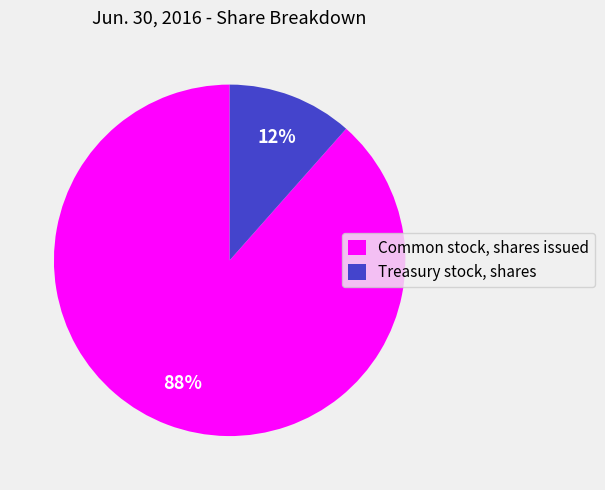

To the nearest percent, what is the average slice percentage?

50%